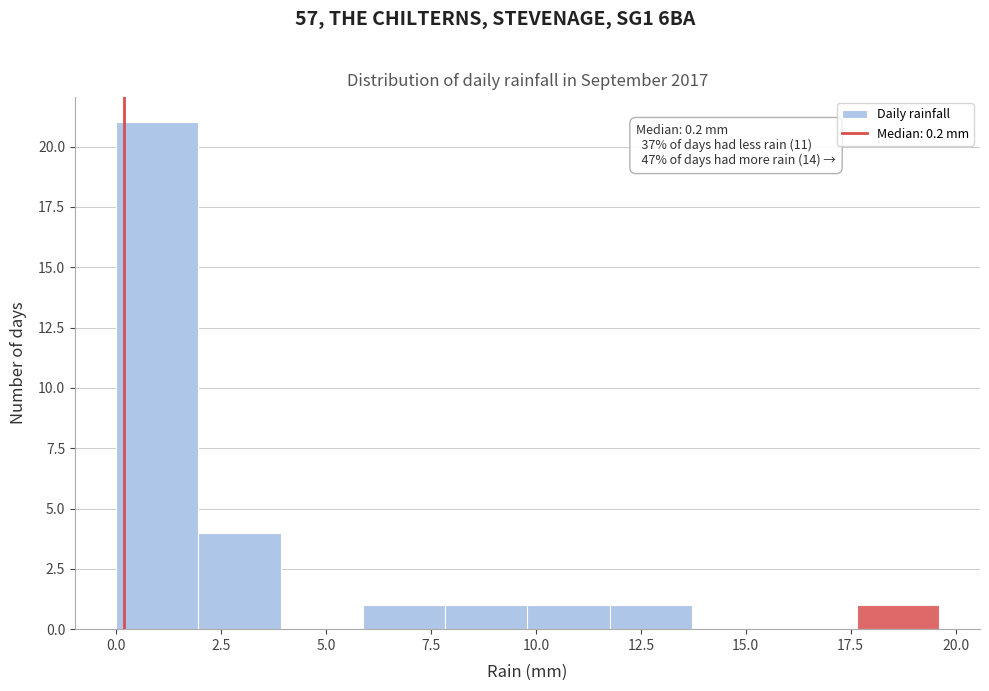

Read against the x-axis, roughly where is the centre of the tallest bar?

1.0